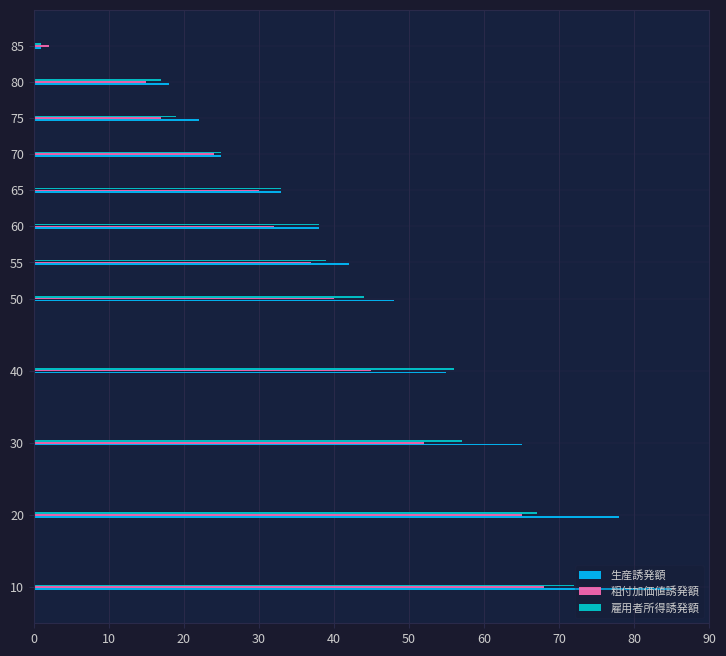

Is it true that 生産誘発額 equals 65 at 60?

False